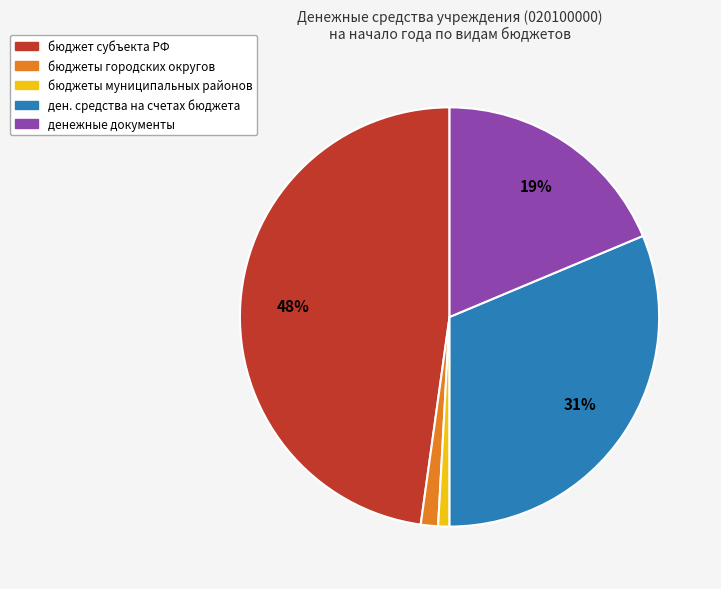

To the nearest percent, what is the average slice percentage?

20%